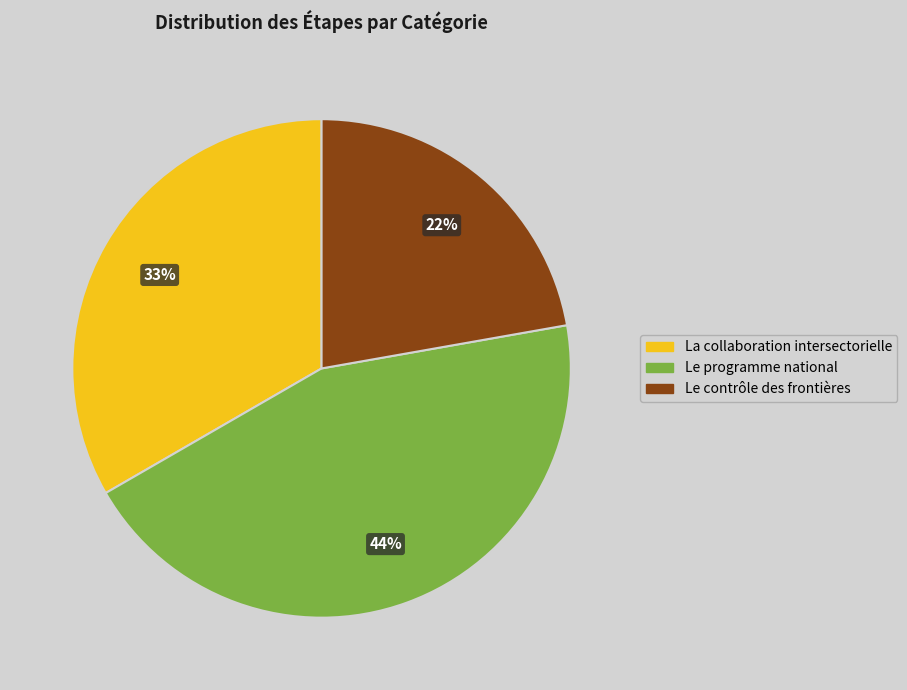

What is the ratio of the value at Le contrôle des frontières to the value at Le programme national?

0.5